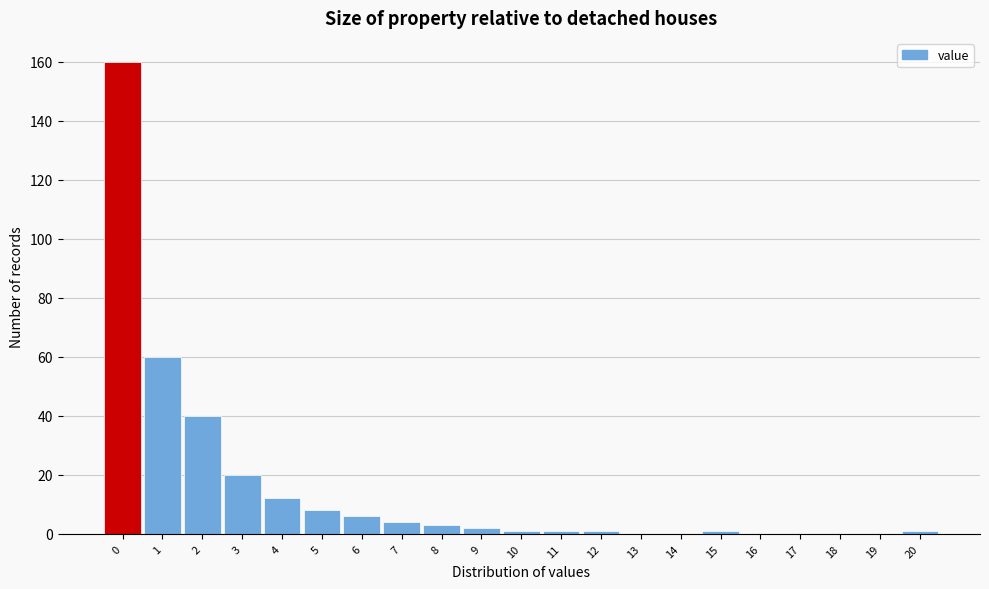

Reading left to right, extract all data points from this chart.

0=160	1=60	2=40	3=20	4=12	5=8	6=6	7=4	8=3	9=2	10=1	11=1	12=1	13=0	14=0	15=1	16=0	17=0	18=0	19=0	20=1